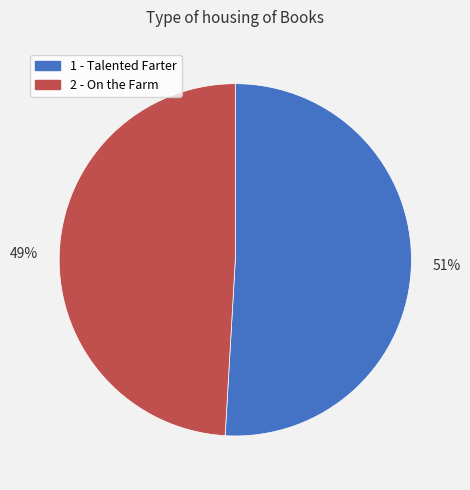

To the nearest percent, what is the difference between the largest and smallest slice percentages?

2%